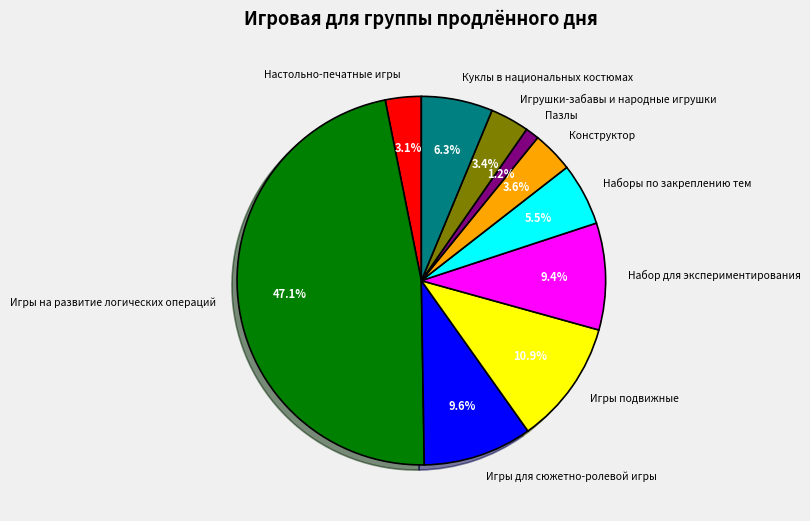

The Конструктор slice represents 12% of the pie. True or false?

False